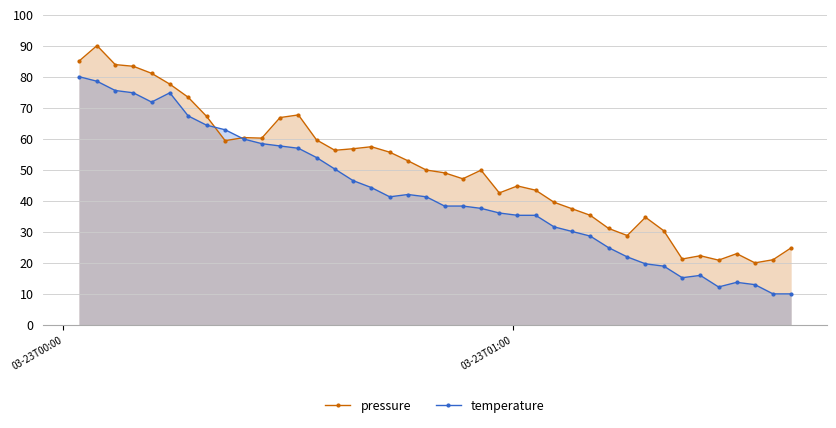

What is the lowest value of the temperature series?

10.0